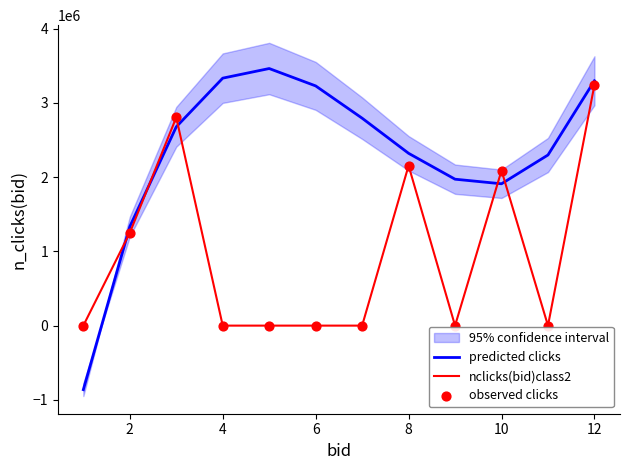

What is the maximum value for predicted clicks?

3463629.1